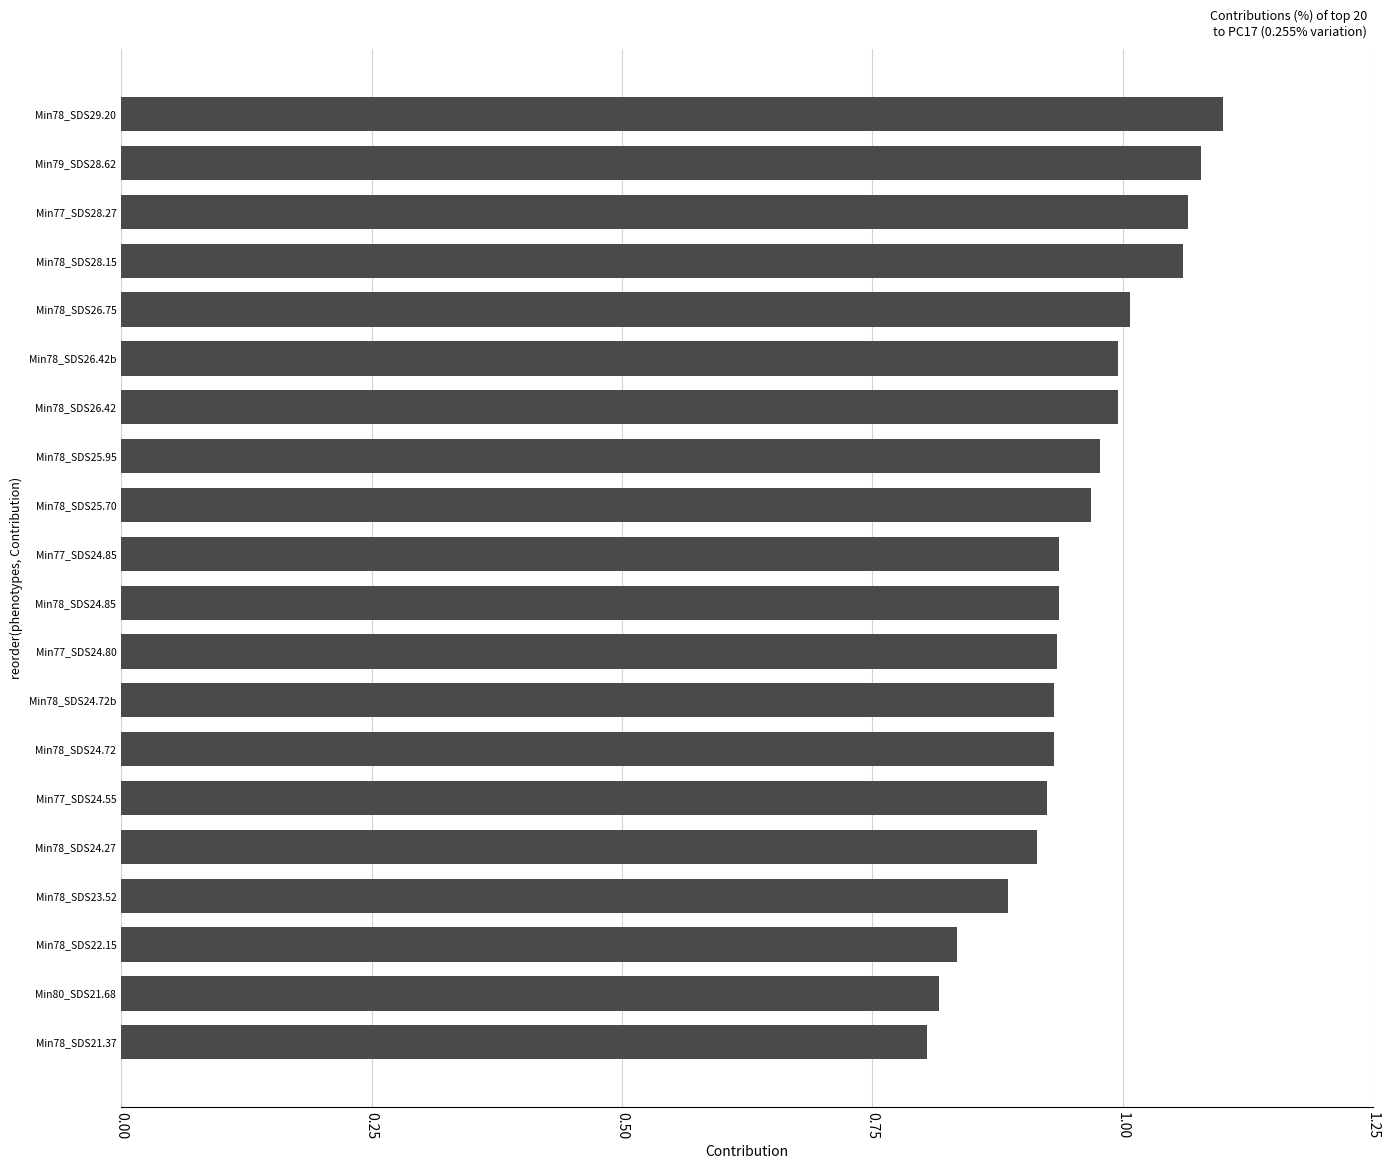

Between Min78_SDS24.72 and Min78_SDS26.75, which is larger?

Min78_SDS26.75